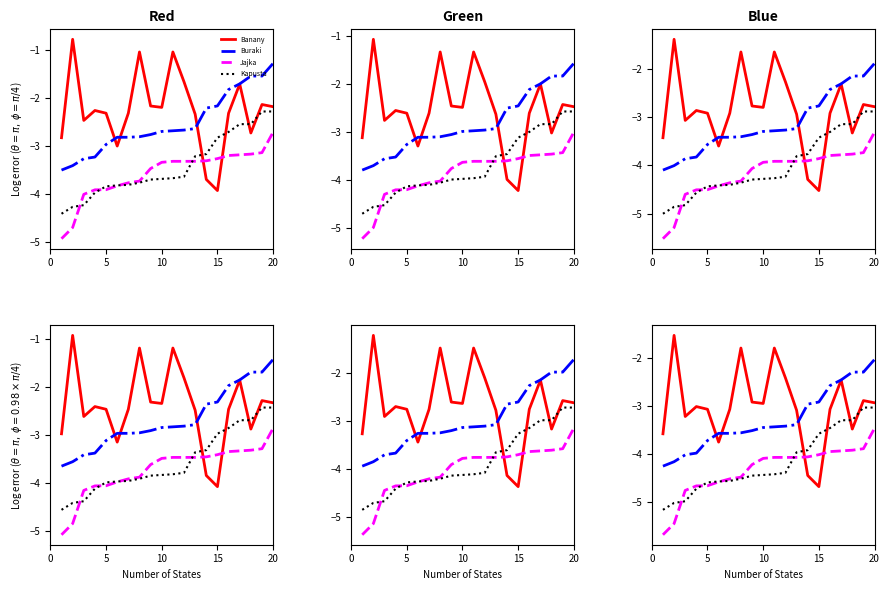

Is it true that Banany equals -2.9 at 20?

True